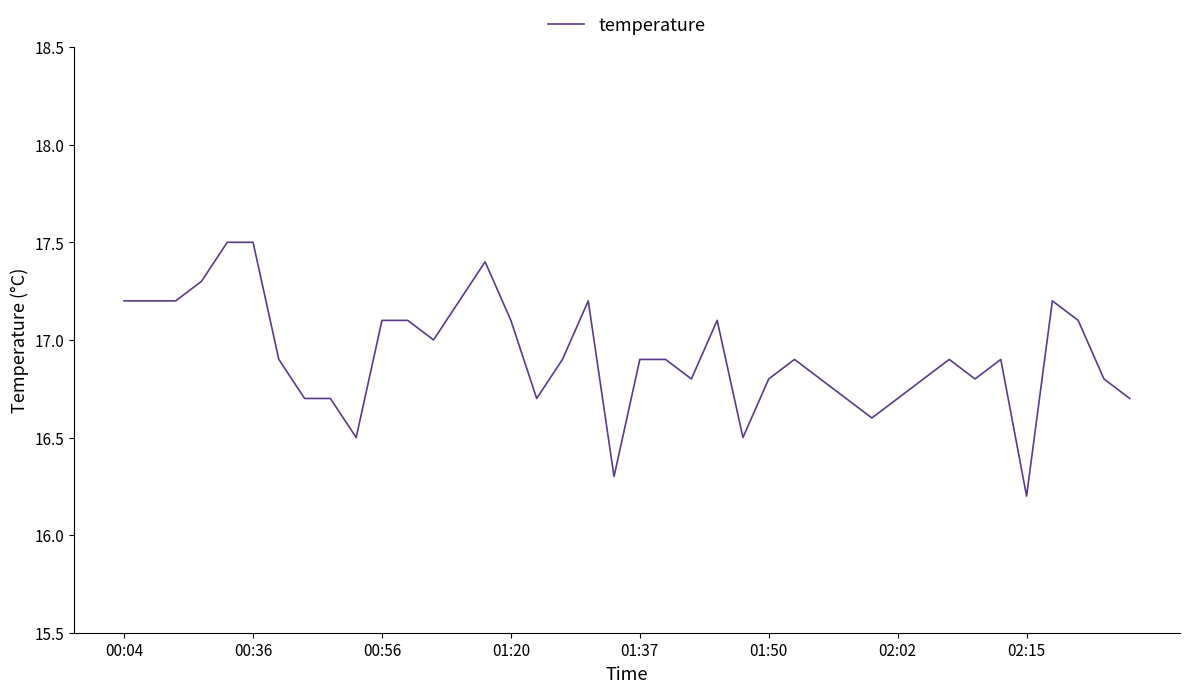

What is the maximum value shown in the chart?

17.5